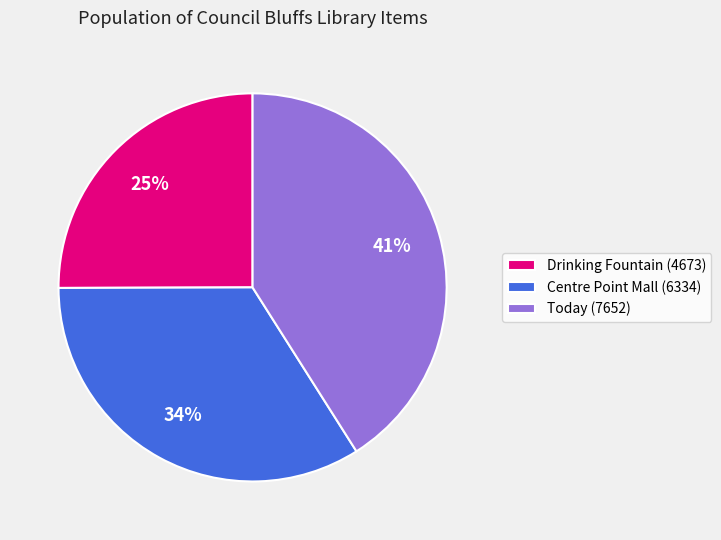

Rank the categories by value from highest to lowest.

Today (7652), Centre Point Mall (6334), Drinking Fountain (4673)